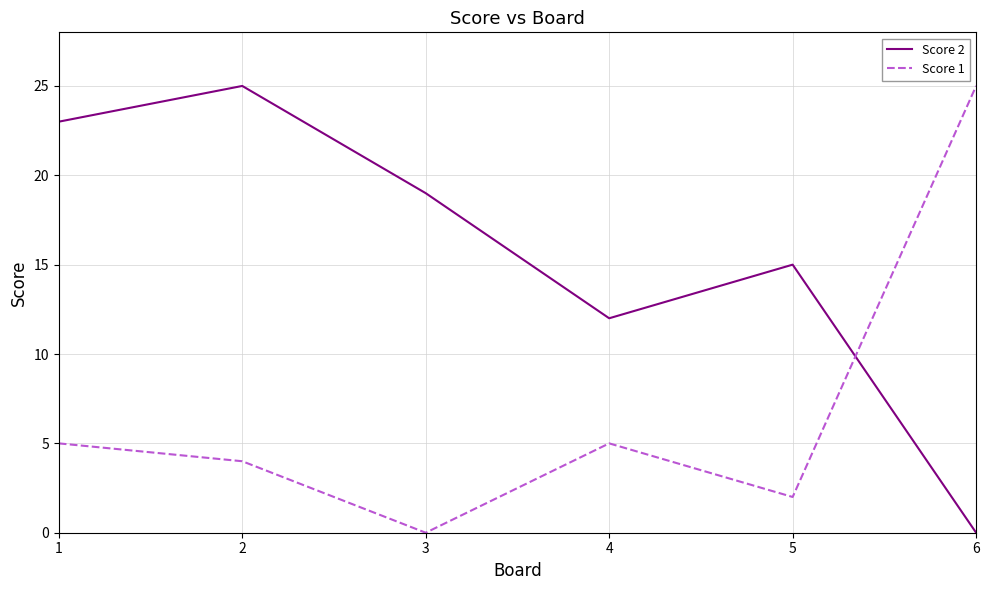

What is the difference between the highest and lowest values at 3?

19